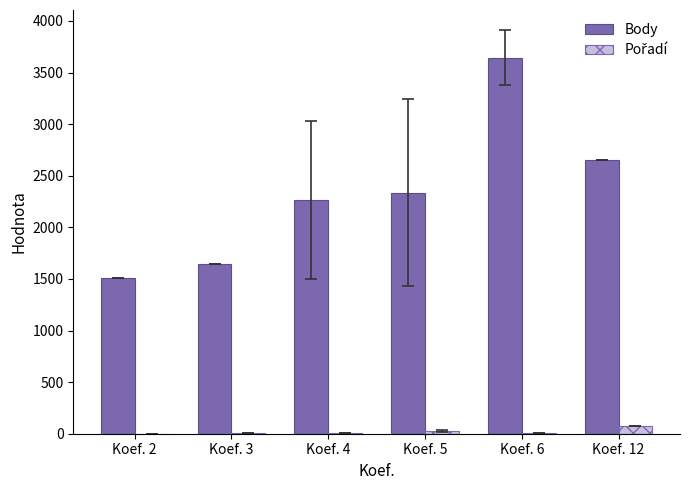

The value of Body at Koef. 4 is 2264.8. True or false?

True